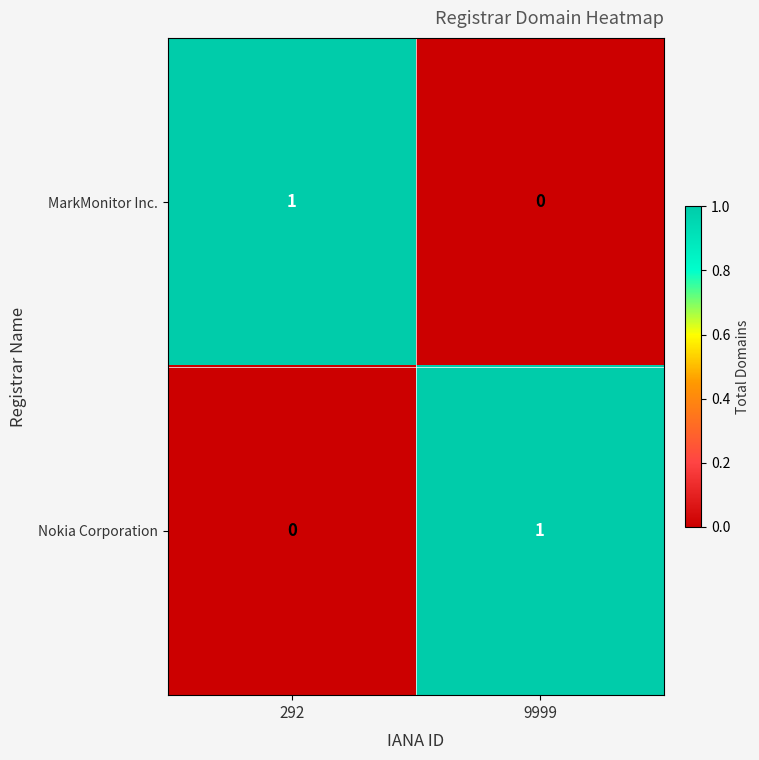

How many data points does each series have?

2